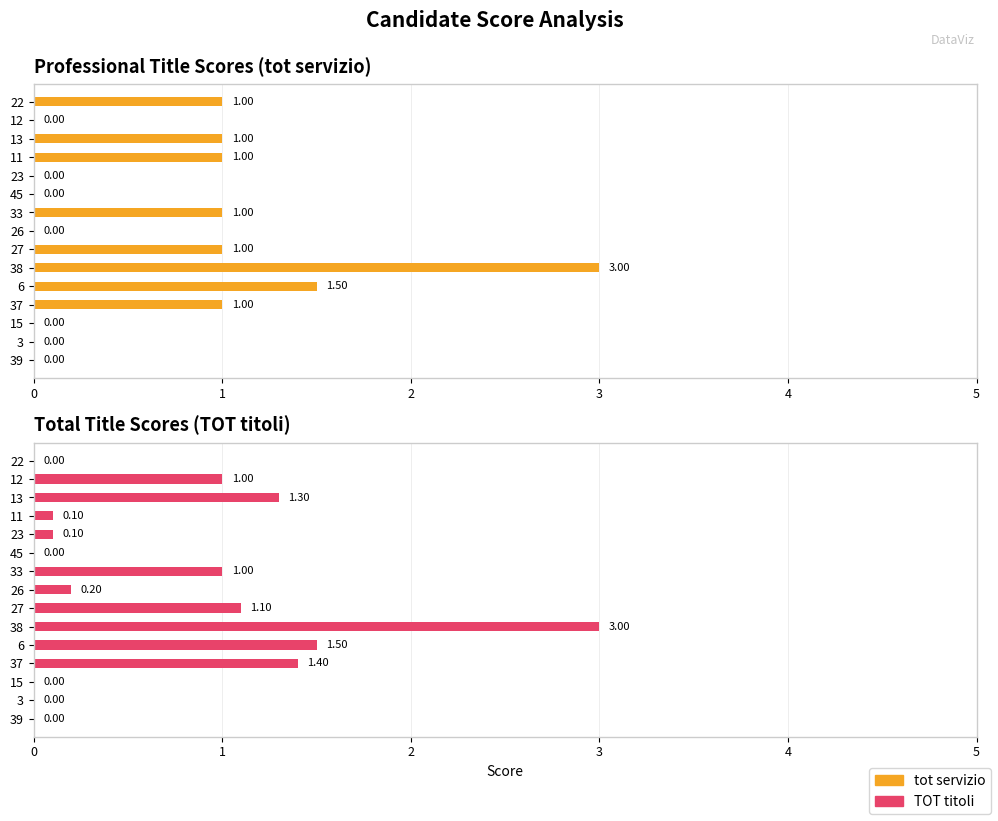

How many distinct data groups are displayed?

2